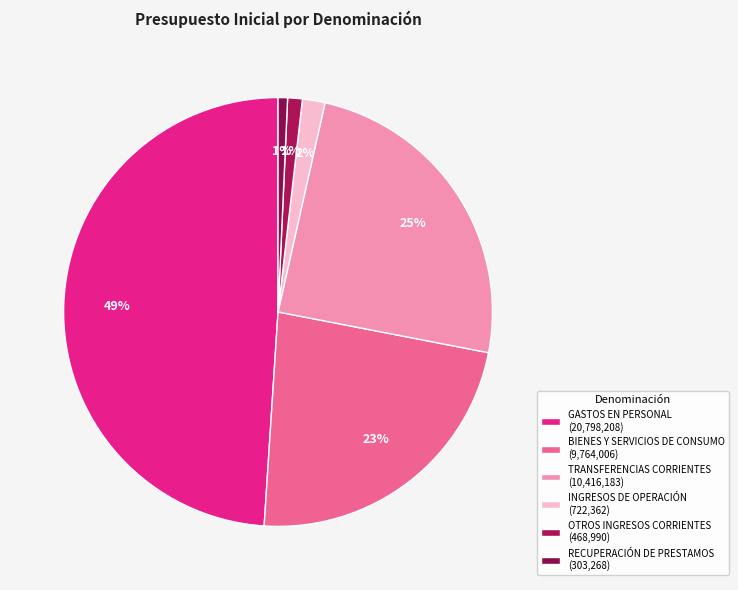

How much of the chart is everything except RECUPERACIÓN DE PRESTAMOS?

99.3%